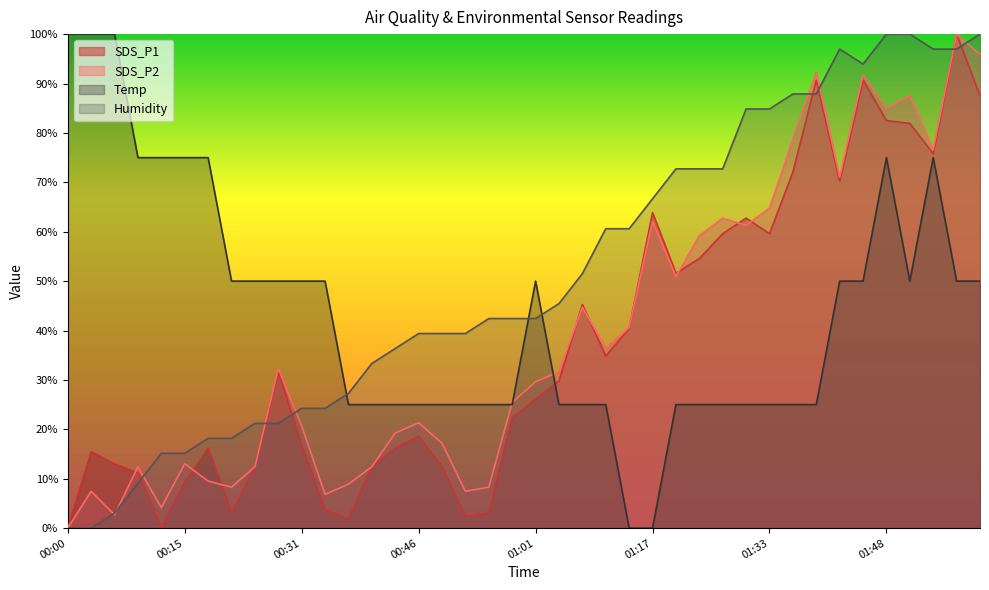

In Humidity, how many points are higher than both neighbors (excluding endpoints)?

1